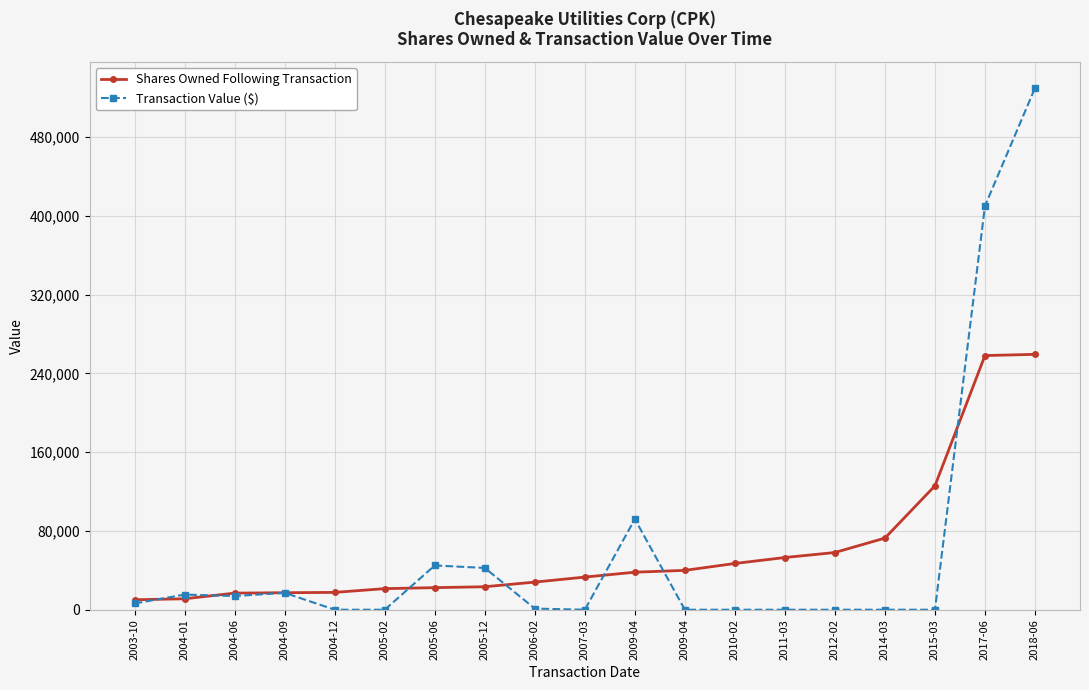

Rank the categories by Transaction Value ($) value from lowest to highest.

2004-12, 2005-02, 2007-03, 2009-04, 2010-02, 2011-03, 2012-02, 2014-03, 2015-03, 2006-02, 2003-10, 2004-06, 2004-01, 2004-09, 2005-12, 2005-06, 2009-04, 2017-06, 2018-06